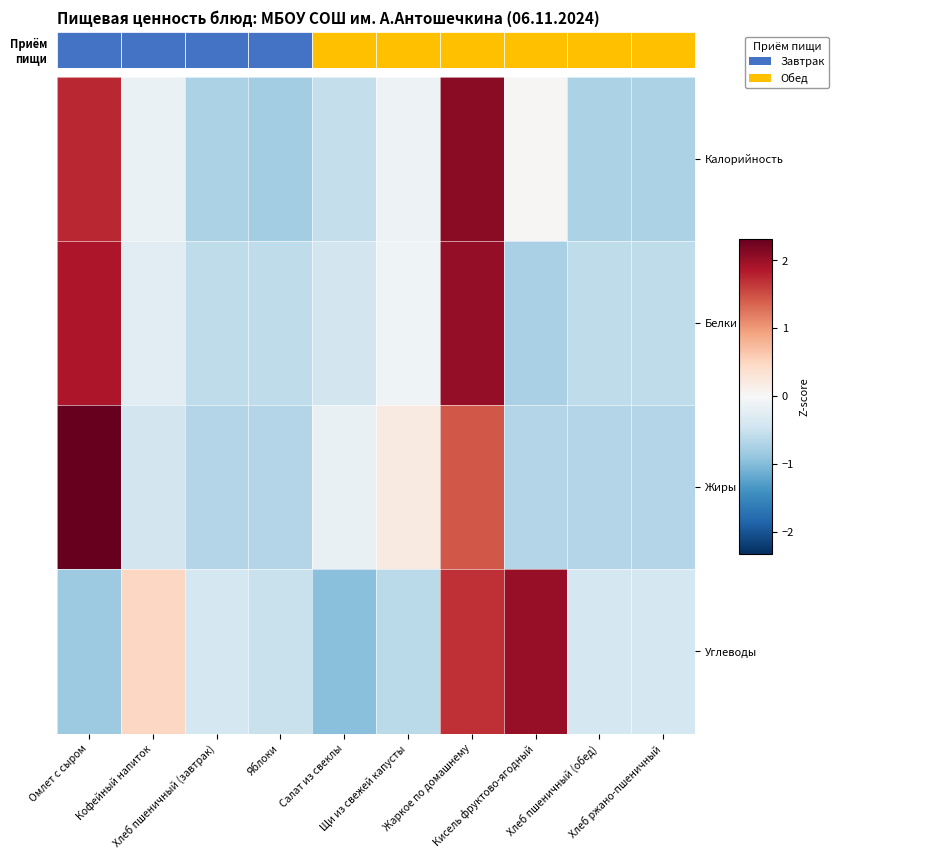

Count the number of data series in this chart.

4